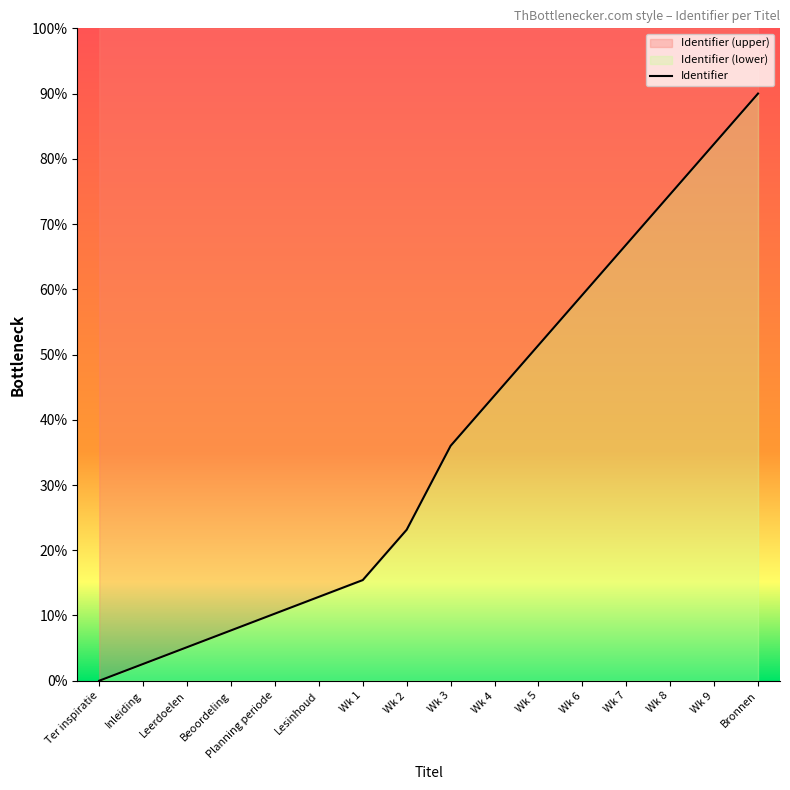

The chart shows a value of 7.7 at Beoordeling. True or false?

True